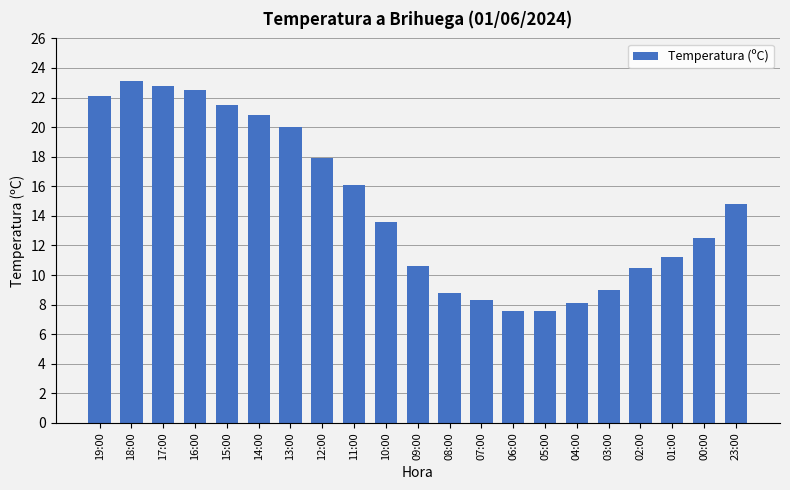

The value at 08:00 is 5.5. True or false?

False